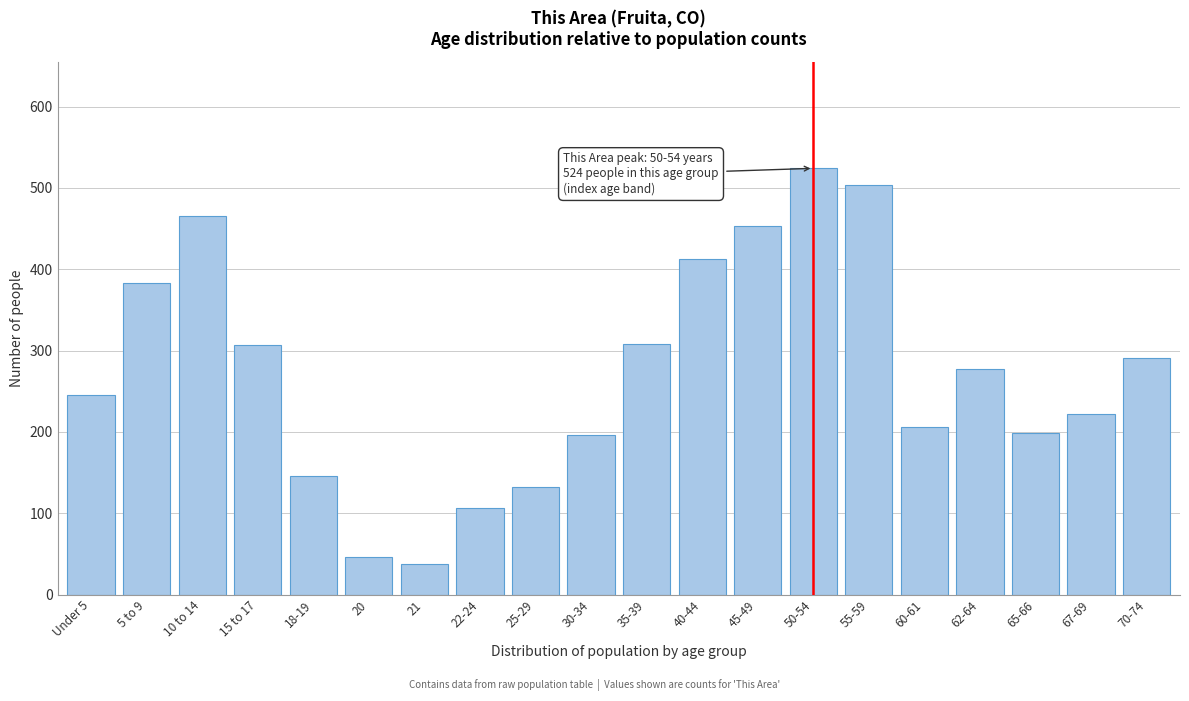

What is the label of the 17th bar from the left?

62-64